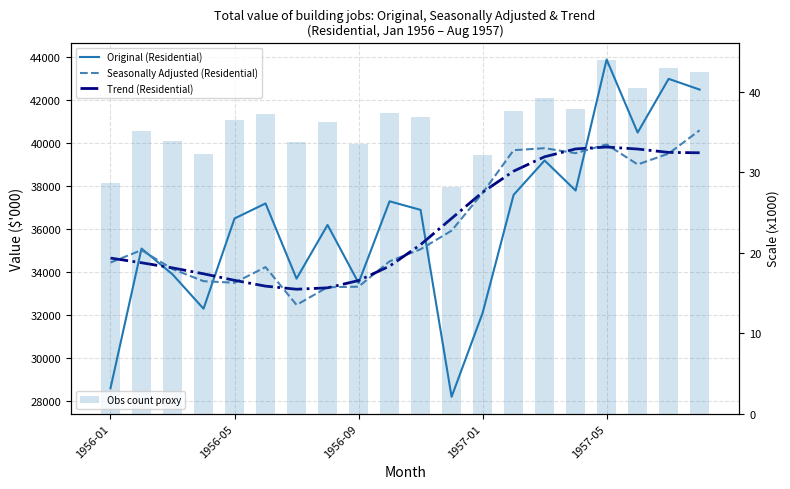

At how many categories does at least one series exceed 17869?

20